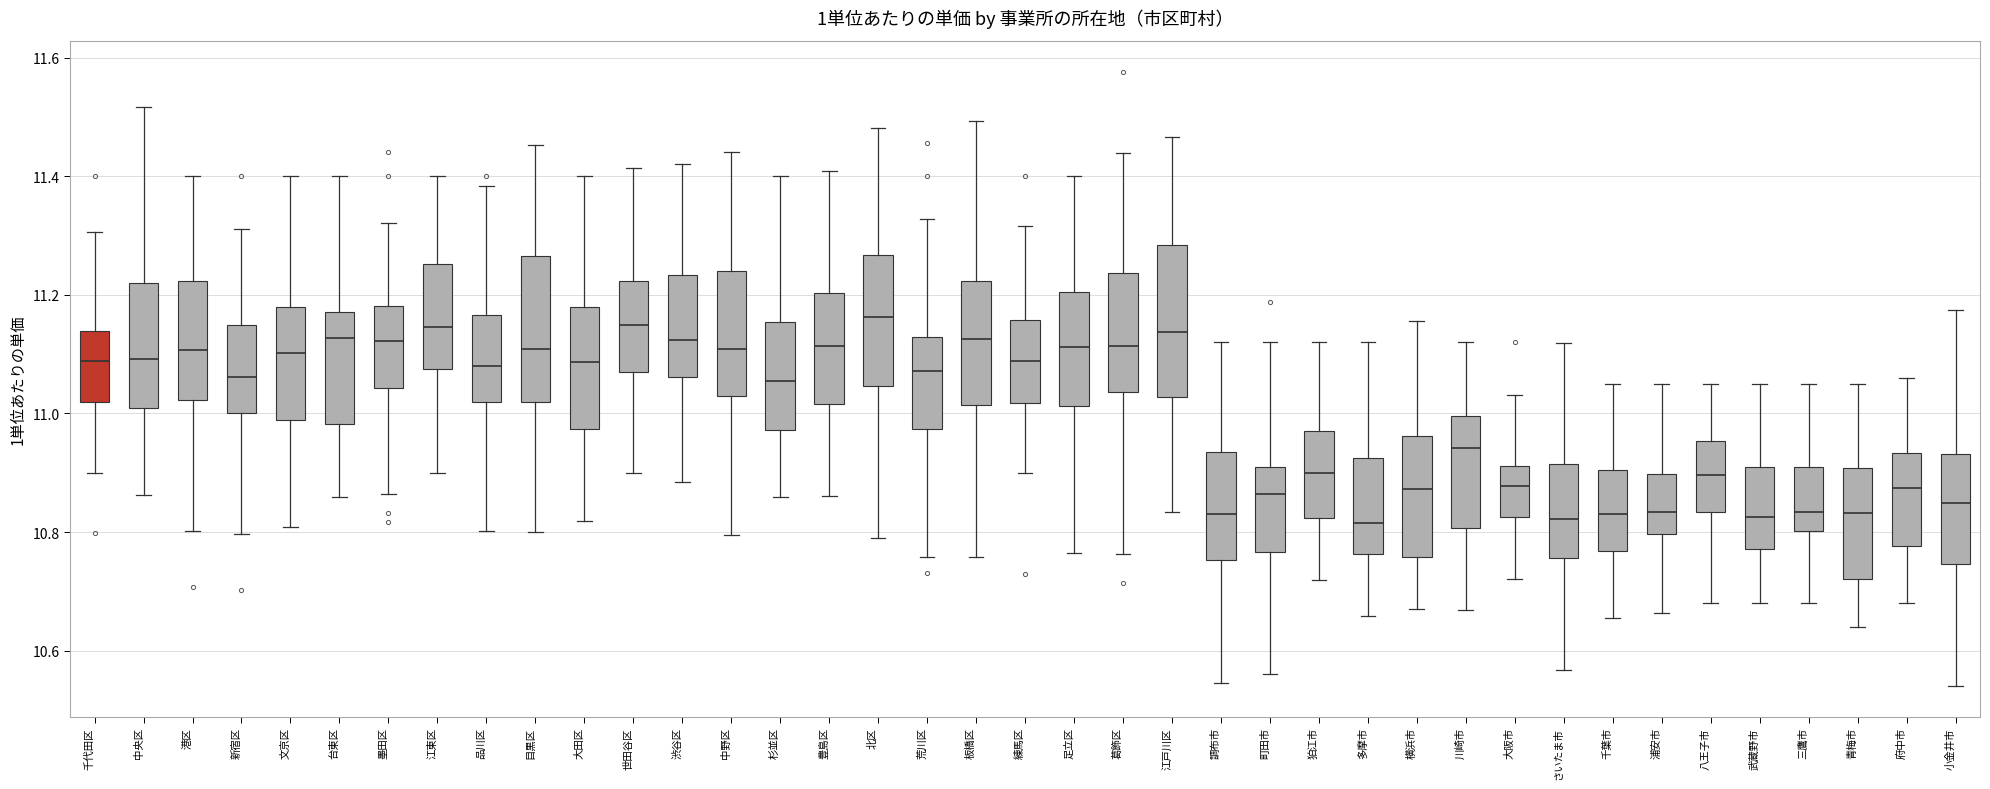

Where does the lower whisker of the box for 練馬区 end on the y-axis? The values are not printed on the chart, so give them approximately, as read against the axis.

10.90